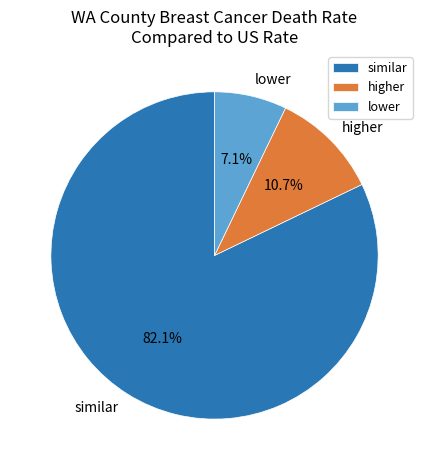

Is it true that lower is 1% of the pie?

False